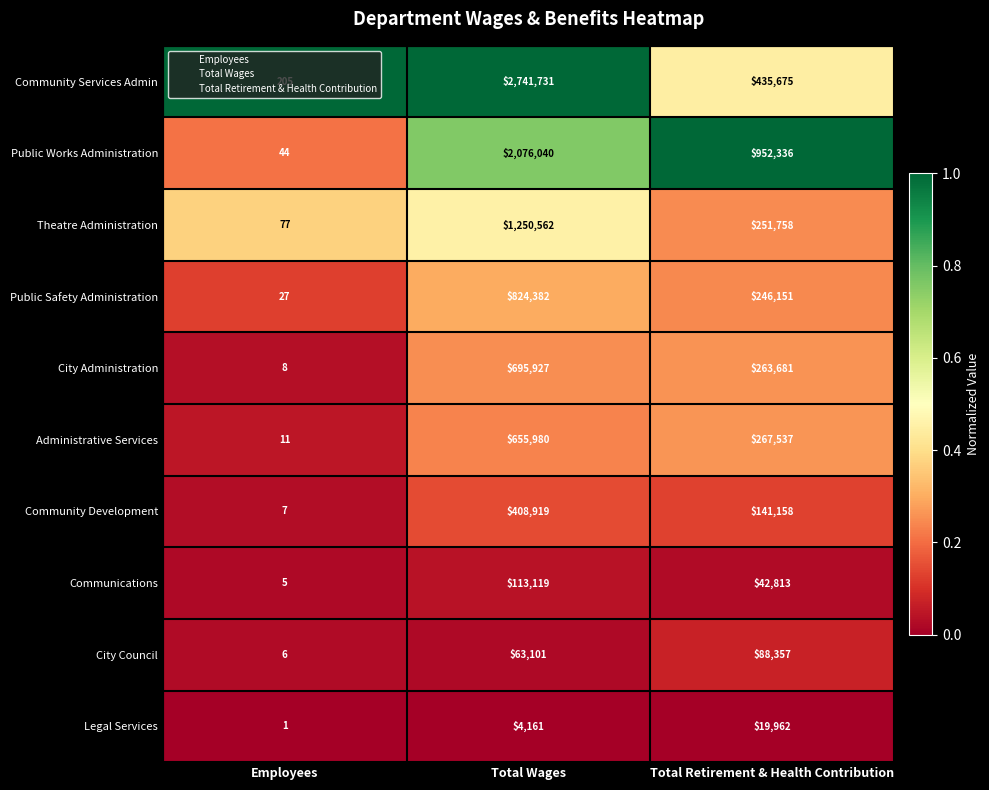

Between Employees and Total Wages, which series saw the biggest shift?

Community Services Admin